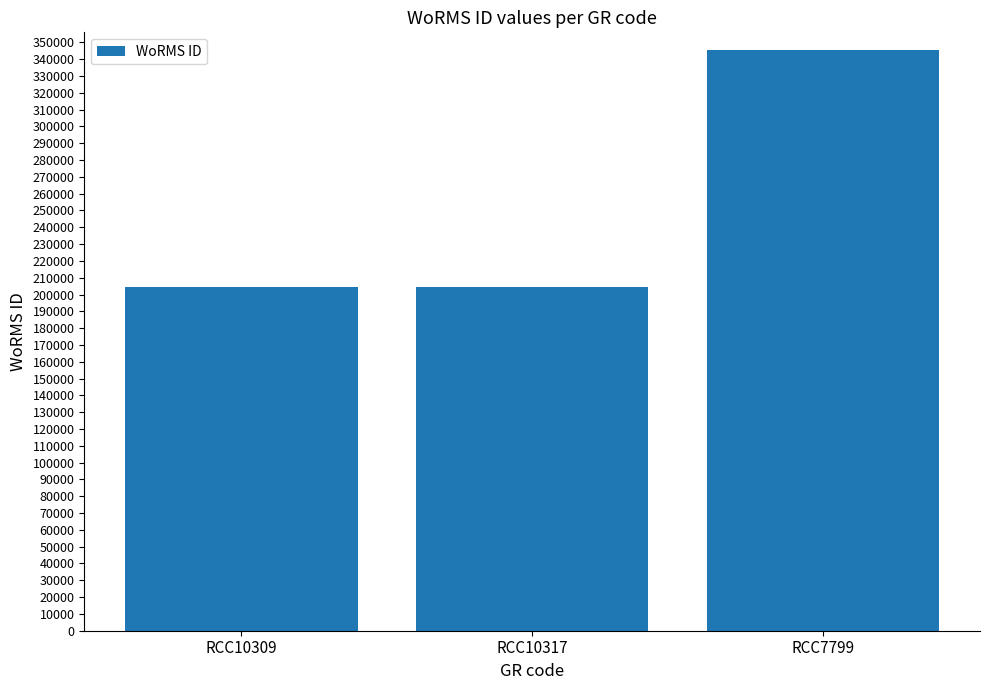

Is it true that the value at RCC10317 is 204228?

True